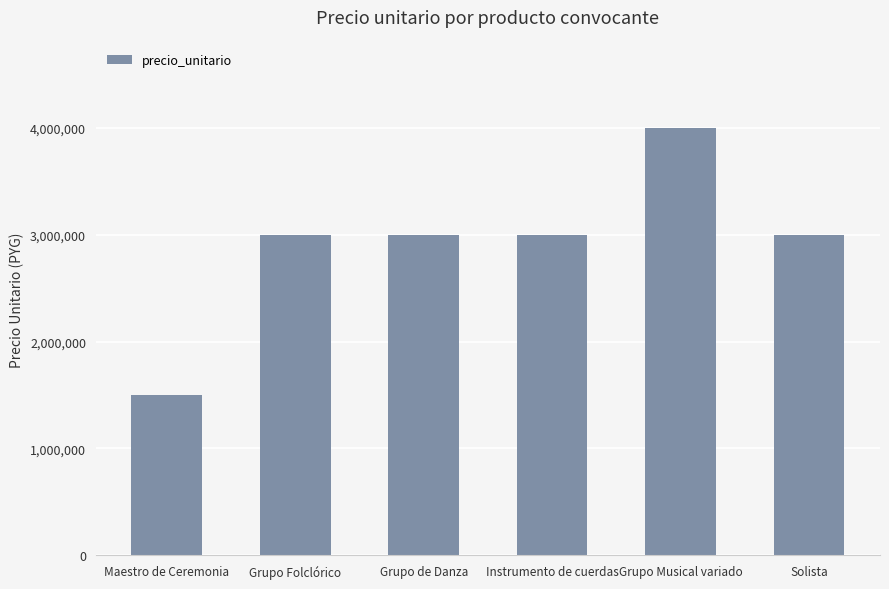

Read the value at Solista.

3000000